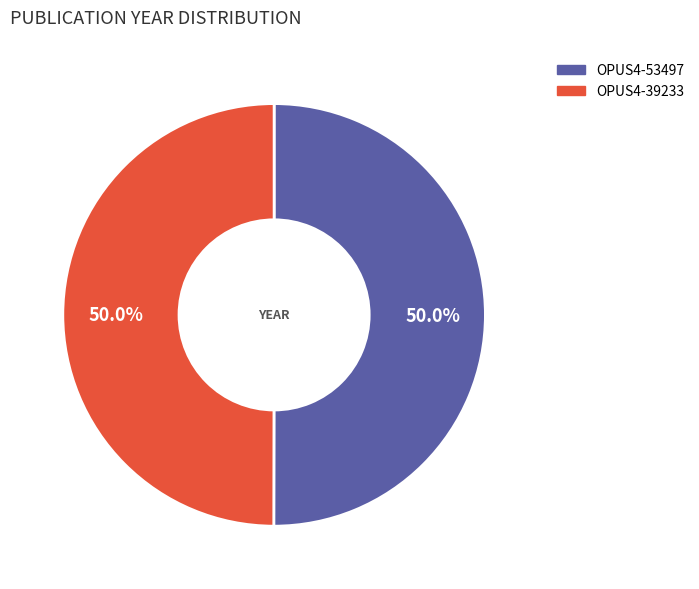

Count the number of slices in the pie.

2